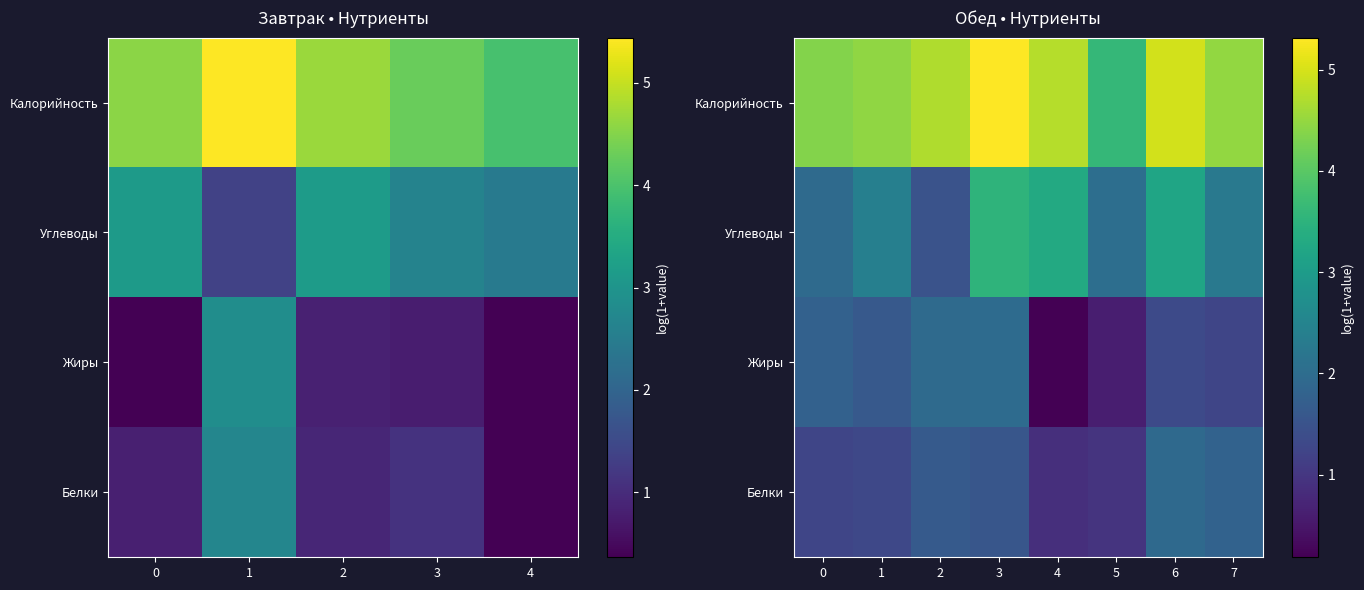

The Жиры series shows 1.6 at 1. True or false?

True